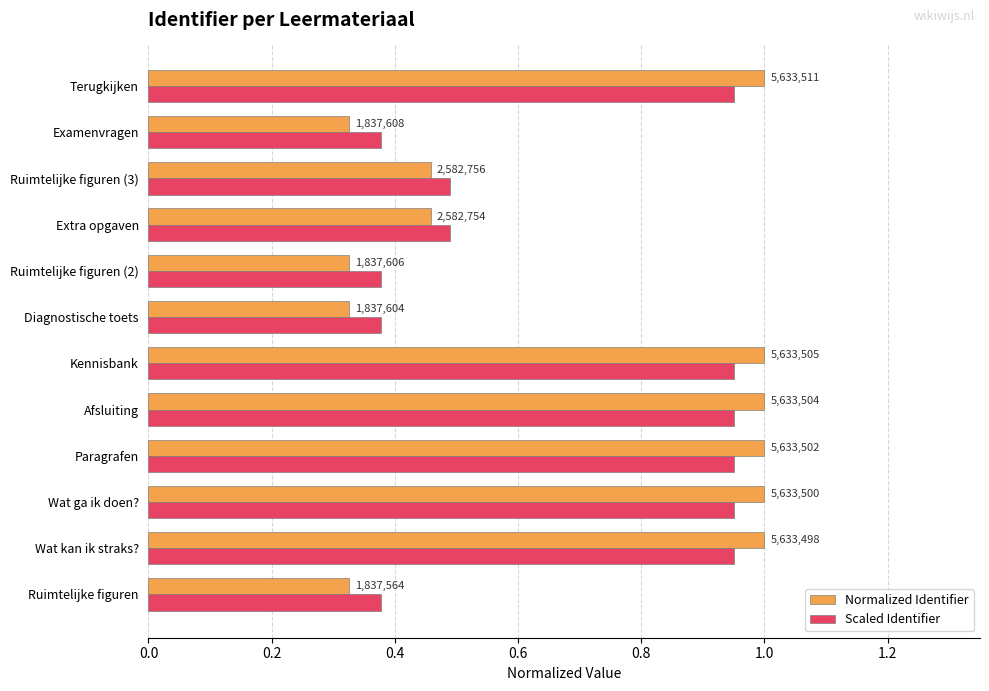

What is the value of the Scaled Identifier bar at the 8th from the left?

0.4